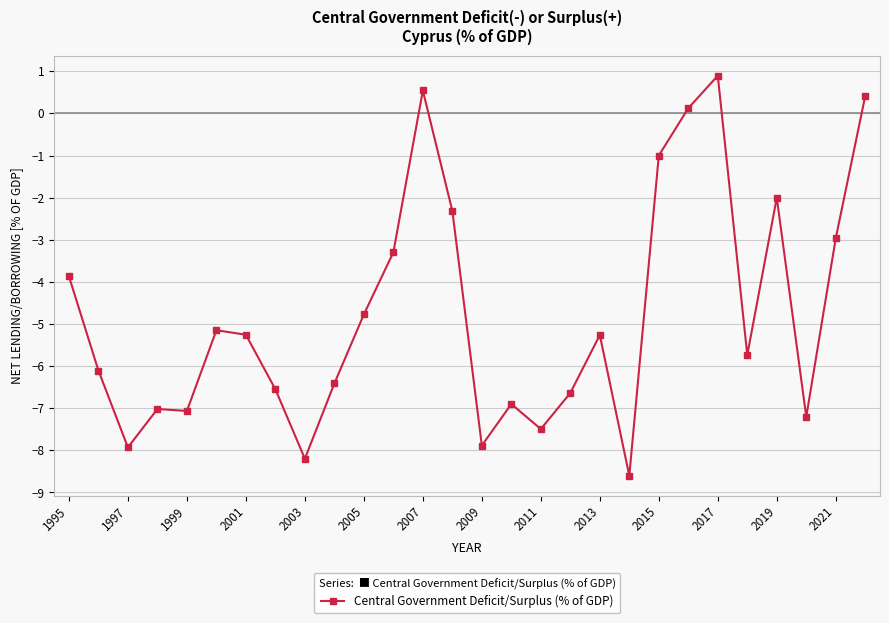

What is the difference between the maximum and minimum values?

9.5